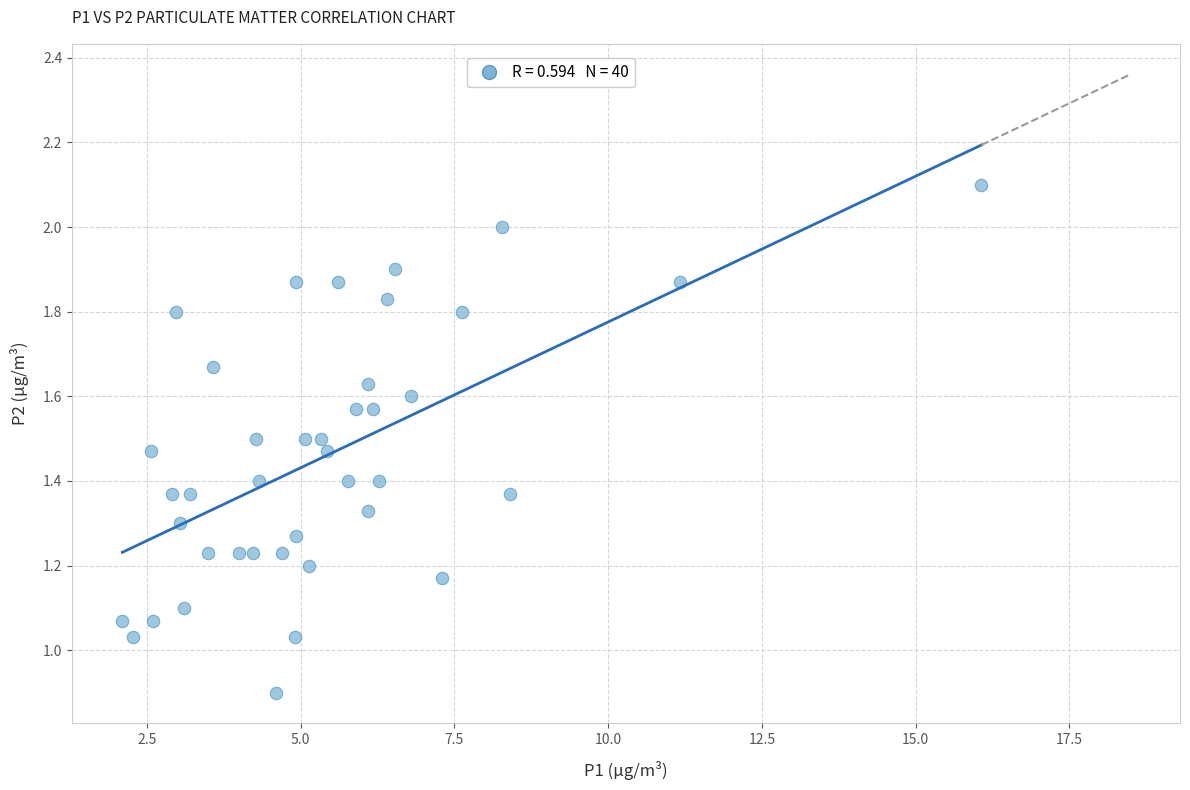

What is the range of X values (max minus min)?

14.0